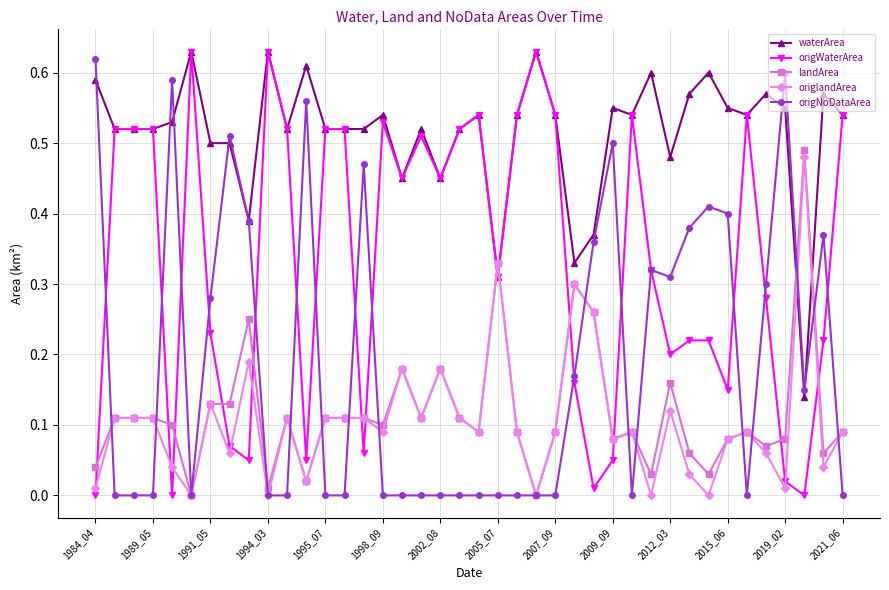

Which series has the largest total across all categories?

waterArea